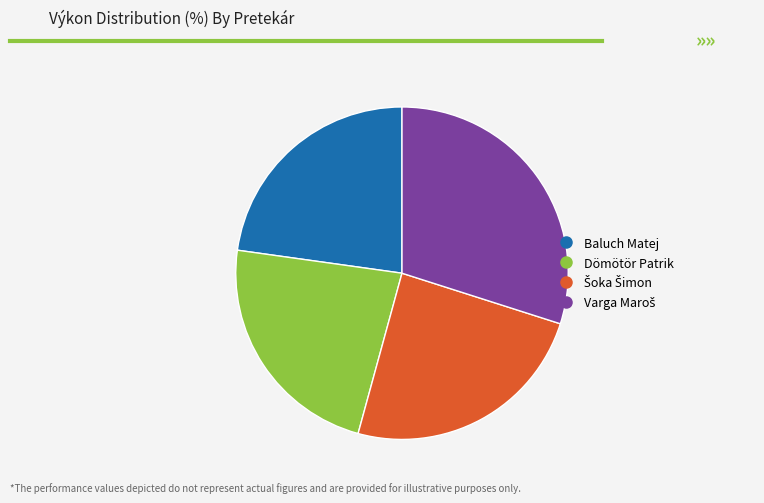

Approximately how many times larger is the value at Dömötör Patrik compared to Baluch Matej?

1.0